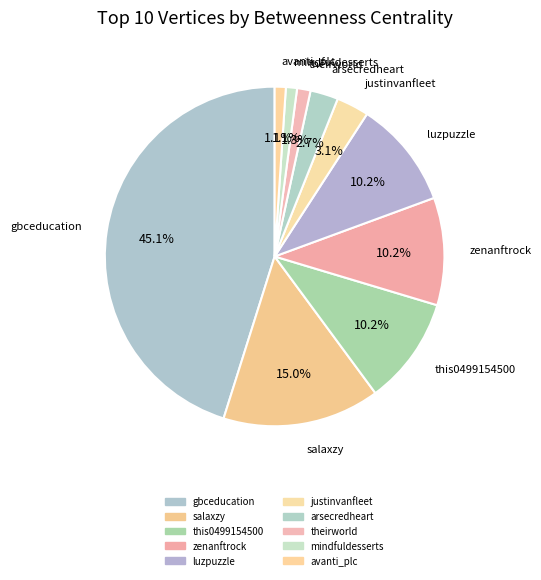

Between mindfuldesserts and luzpuzzle, which is larger?

luzpuzzle